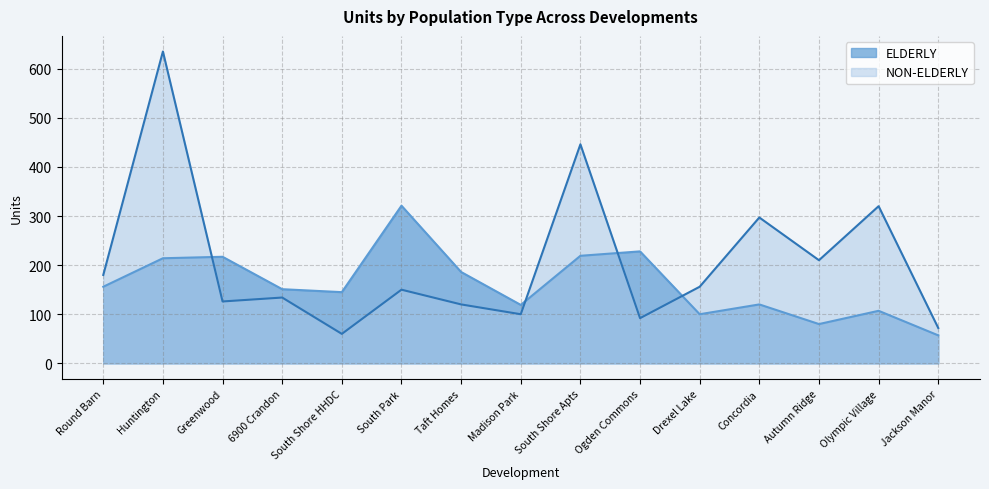

At which category does NON-ELDERLY reach its first local peak?

Huntington